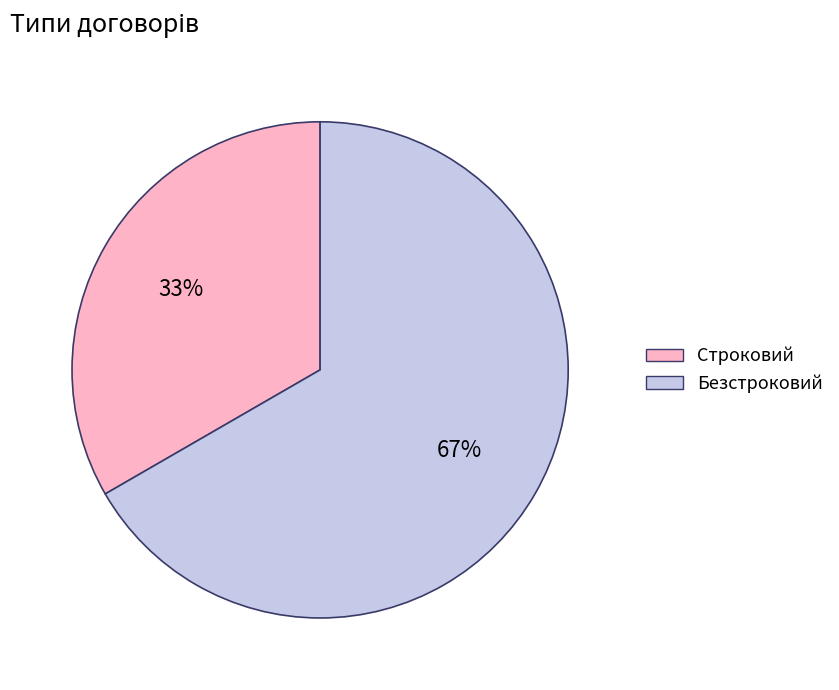

What percentage is the Безстроковий slice, to the nearest percent?

67%